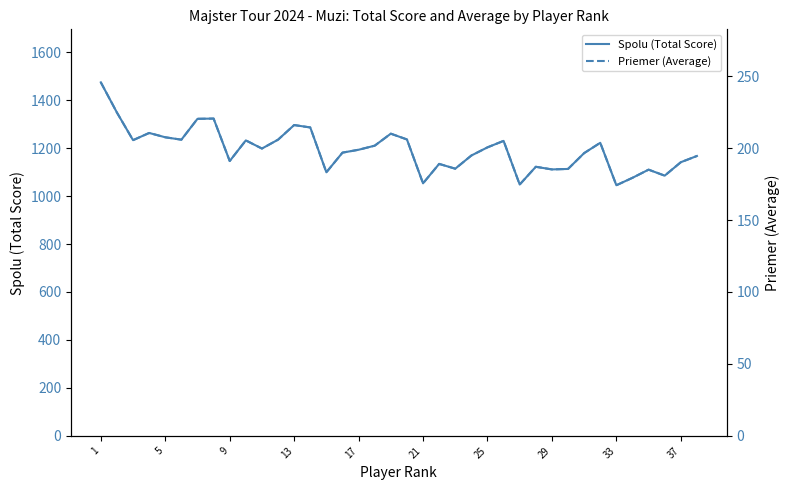

How many data points in Spolu (Total Score) are less than 1198?

19